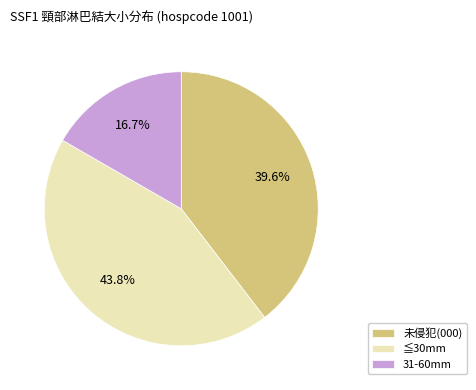

Is 31-60mm the majority of the pie?

No